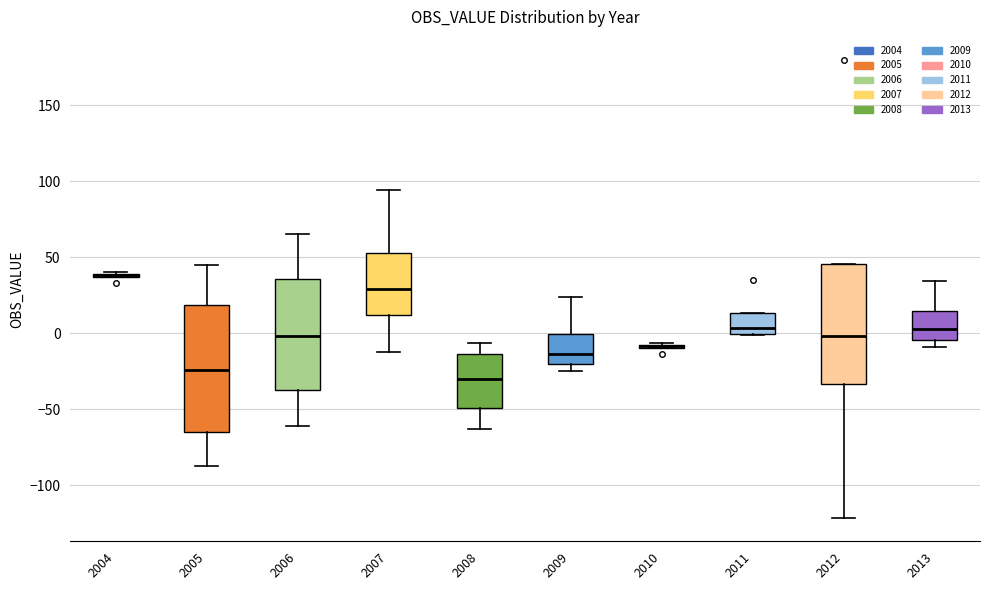

Where is the lower edge of the box at x = 2011 on the y-axis? The values are not printed on the chart, so give them approximately, as read against the axis.

0